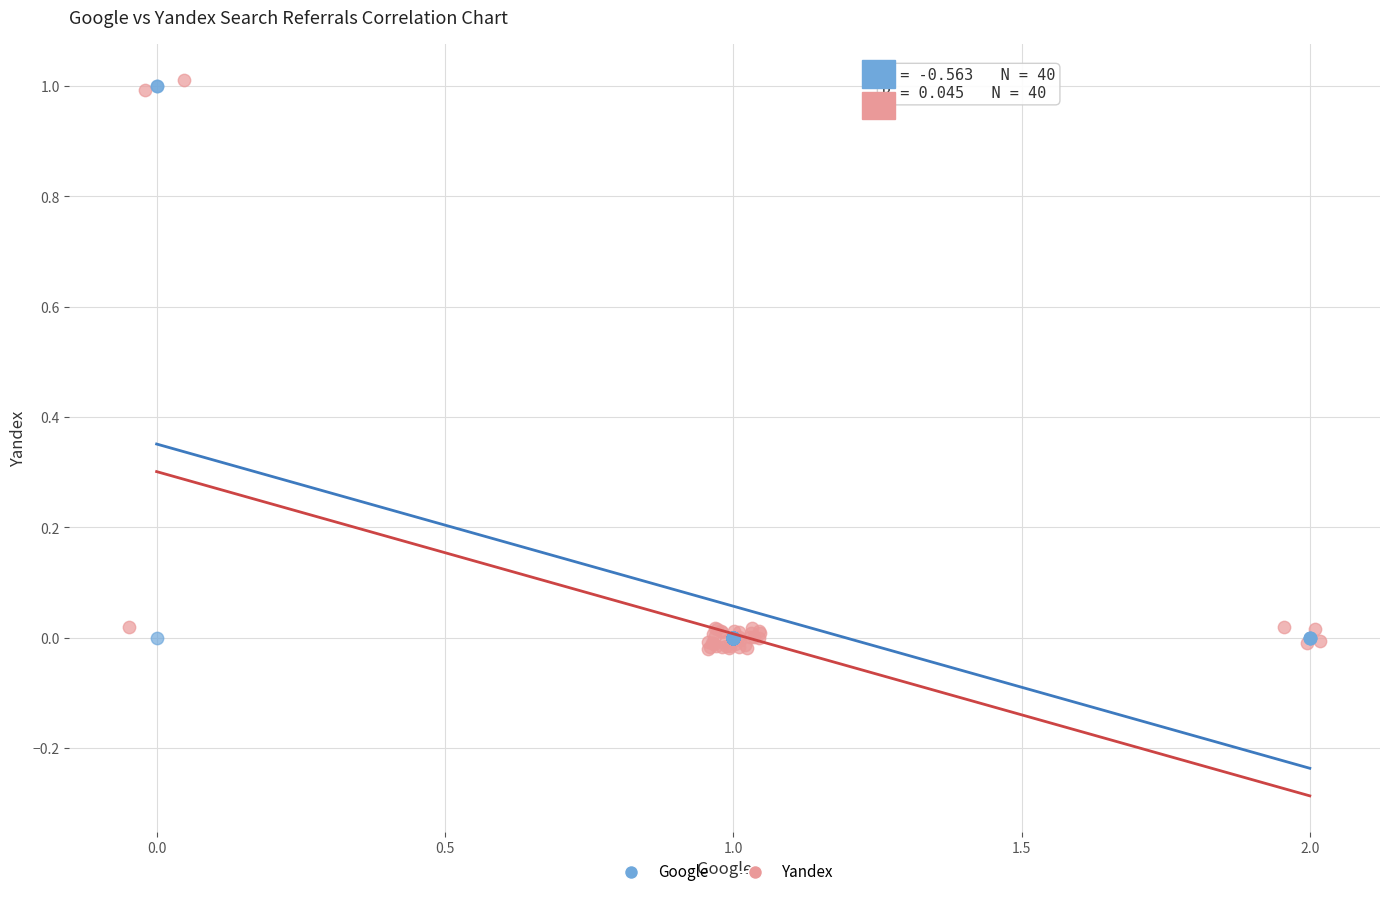

What are all the series names shown in the legend?

Google, Yandex